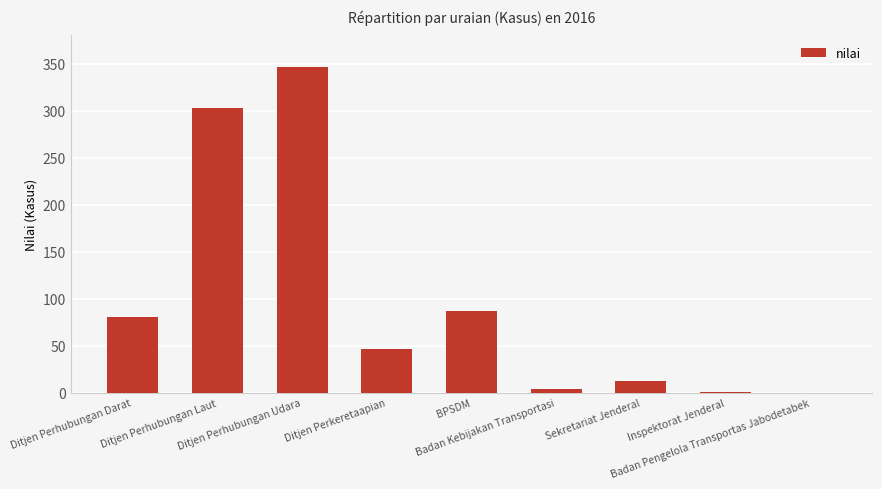

Are the bars horizontal?

No